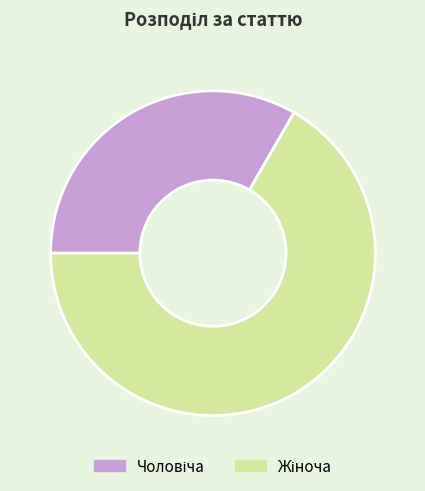

Is there a majority slice in this chart?

Yes